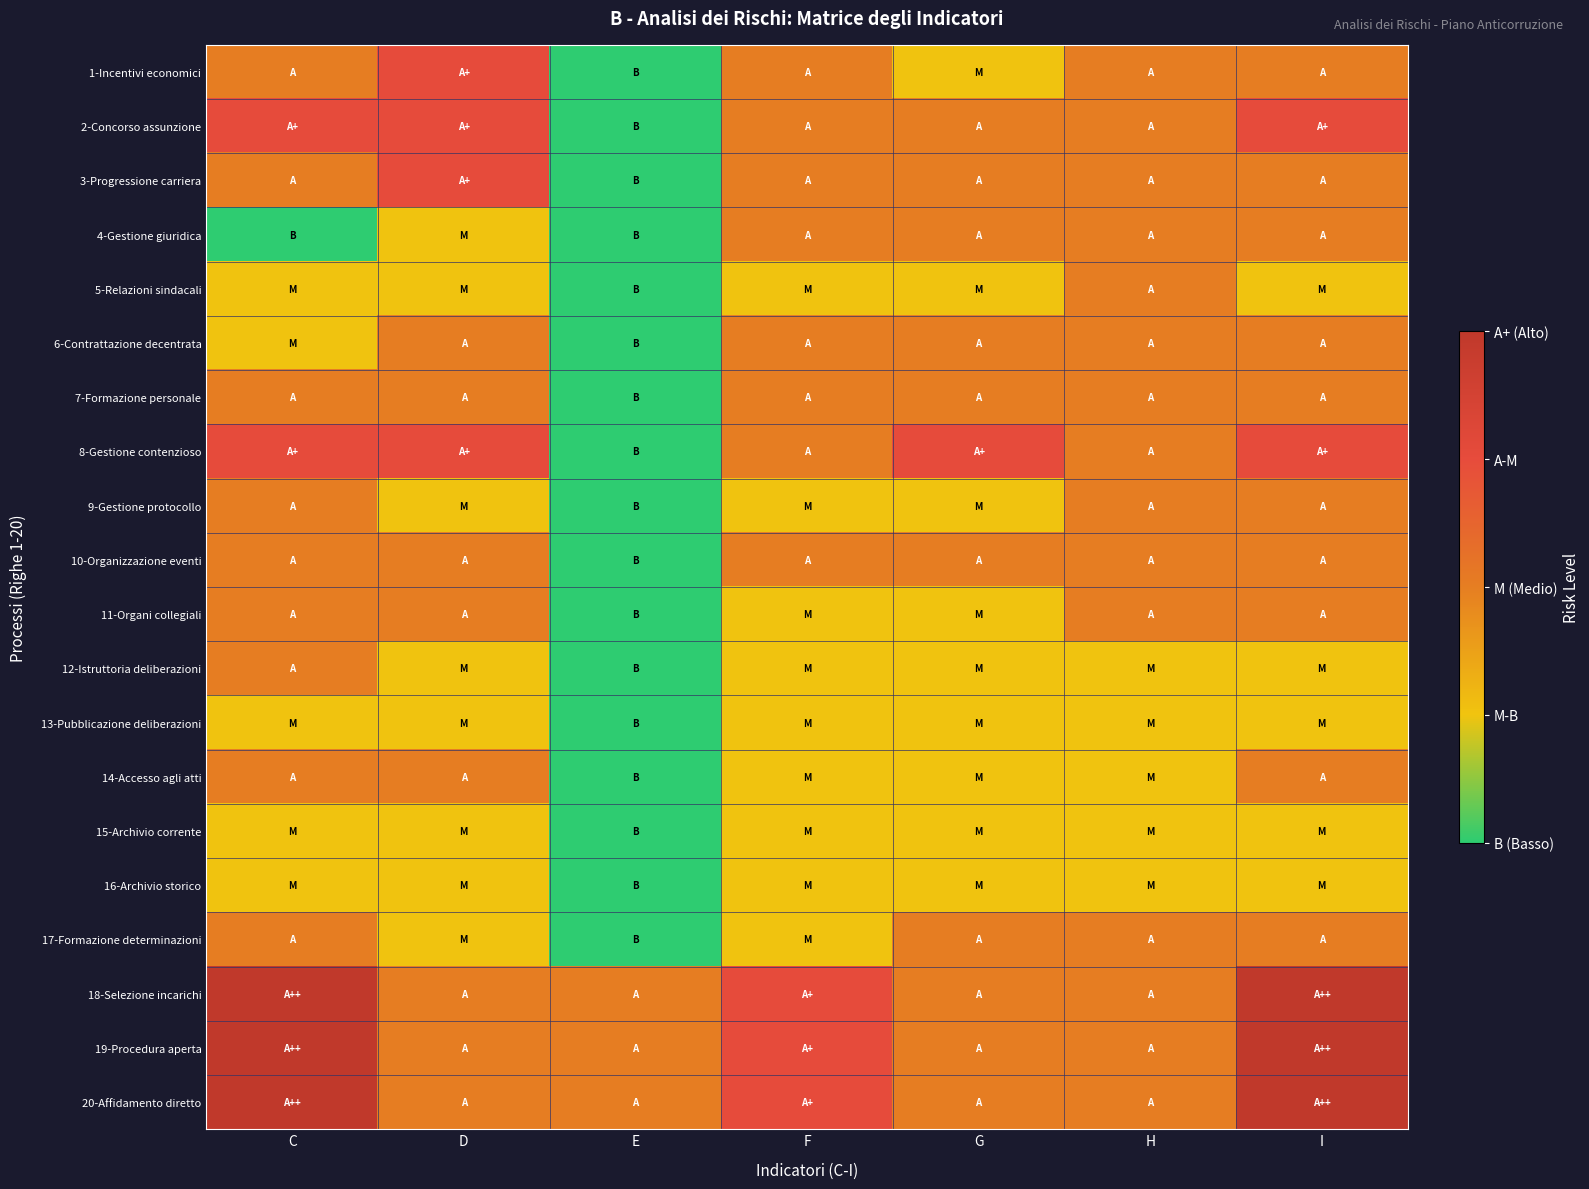

What is the difference between the highest and lowest values at D?

2